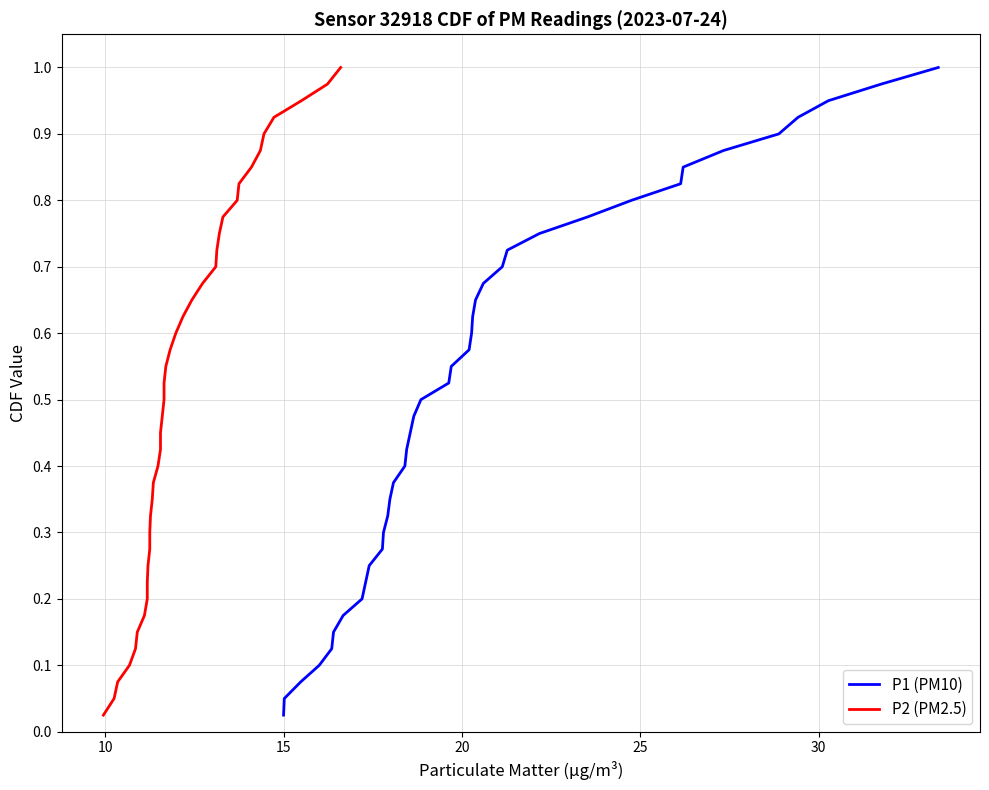

At which category does the chart reach its minimum across all series?

5